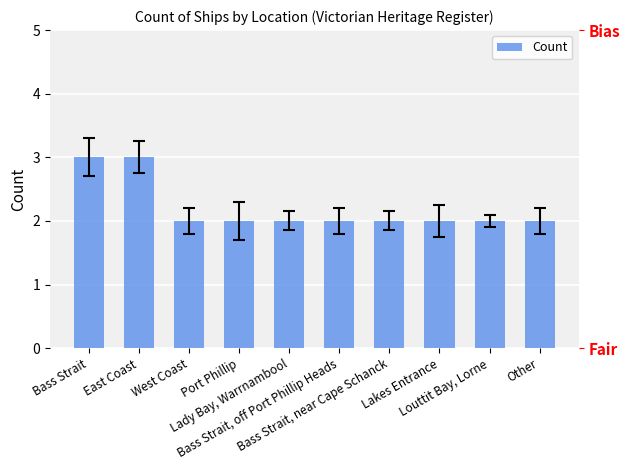

Rank the categories by value from lowest to highest.

West Coast, Port Phillip, Lady Bay, Warrnambool, Bass Strait, off Port Phillip Heads, Bass Strait, near Cape Schanck, Lakes Entrance, Louttit Bay, Lorne, Other, Bass Strait, East Coast